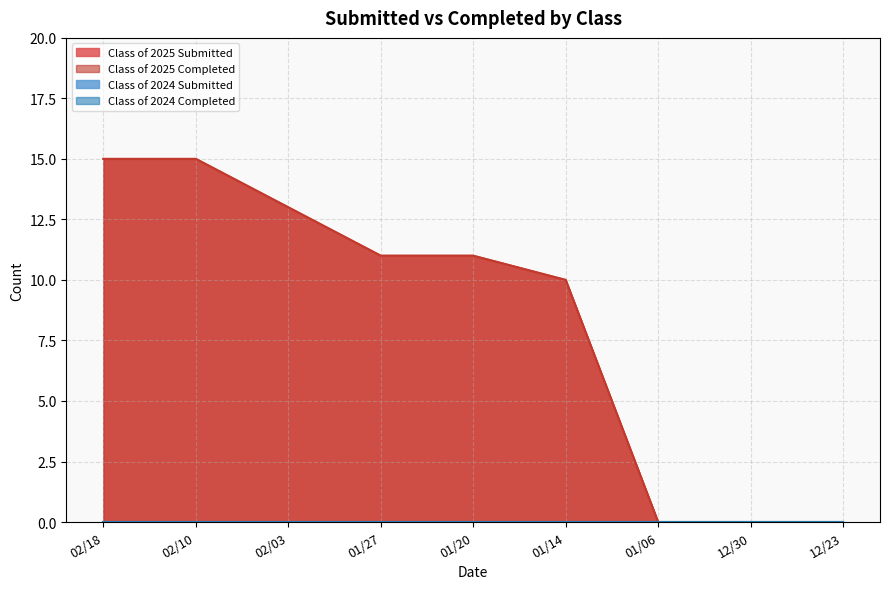

How many data points in Class of 2025 Submitted are less than 11?

4